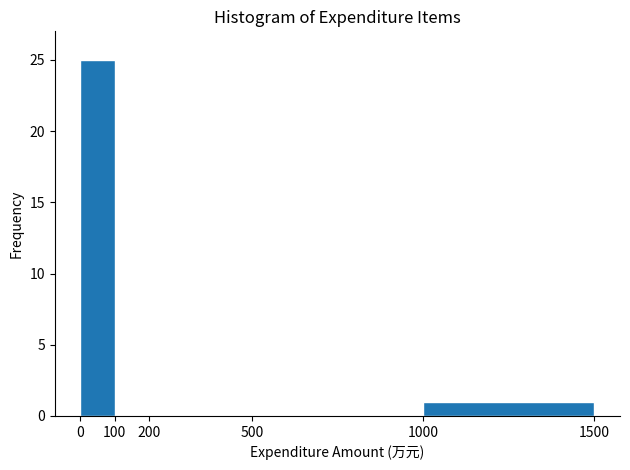

How tall is the bar that spans 0 to 100 on the x-axis? The values are not printed on the chart, so give them approximately, as read against the axis.

25